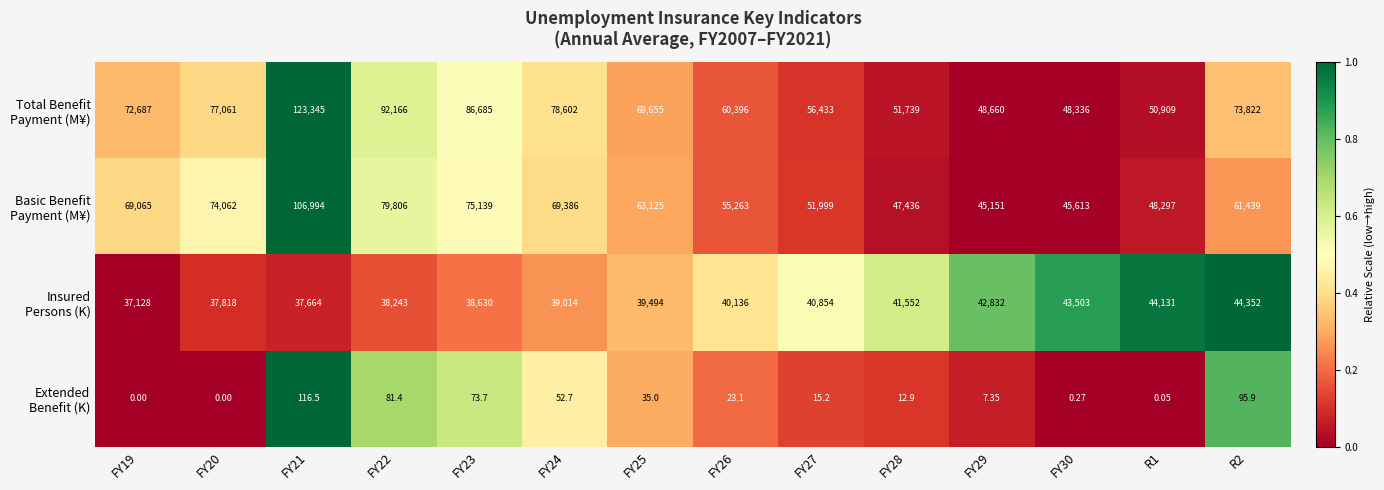

Count the number of categories in the chart.

14